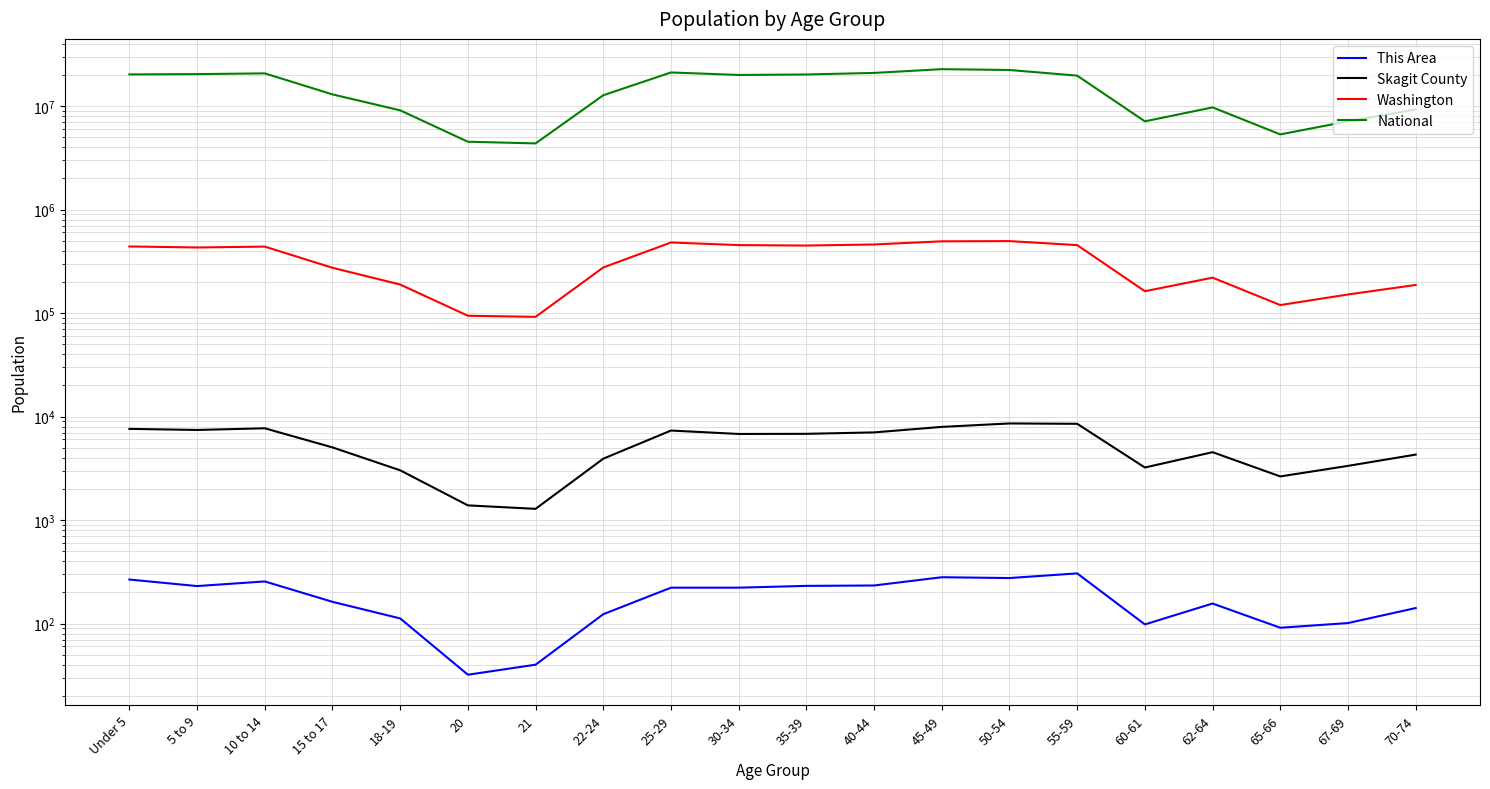

Between 30-34 and 35-39, which is larger?

35-39